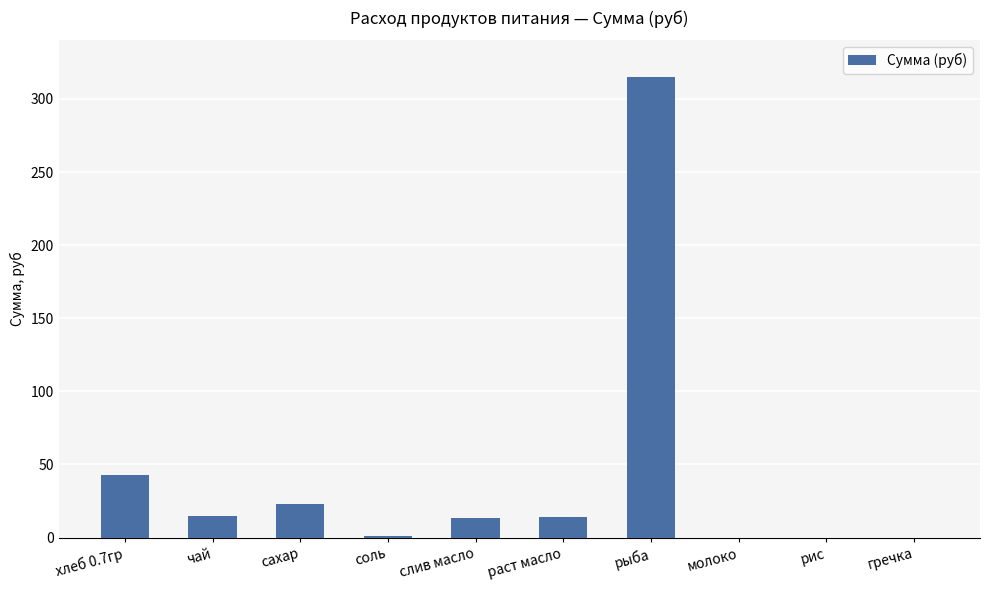

Where is the data nearest to the value 157?

хлеб 0.7гр